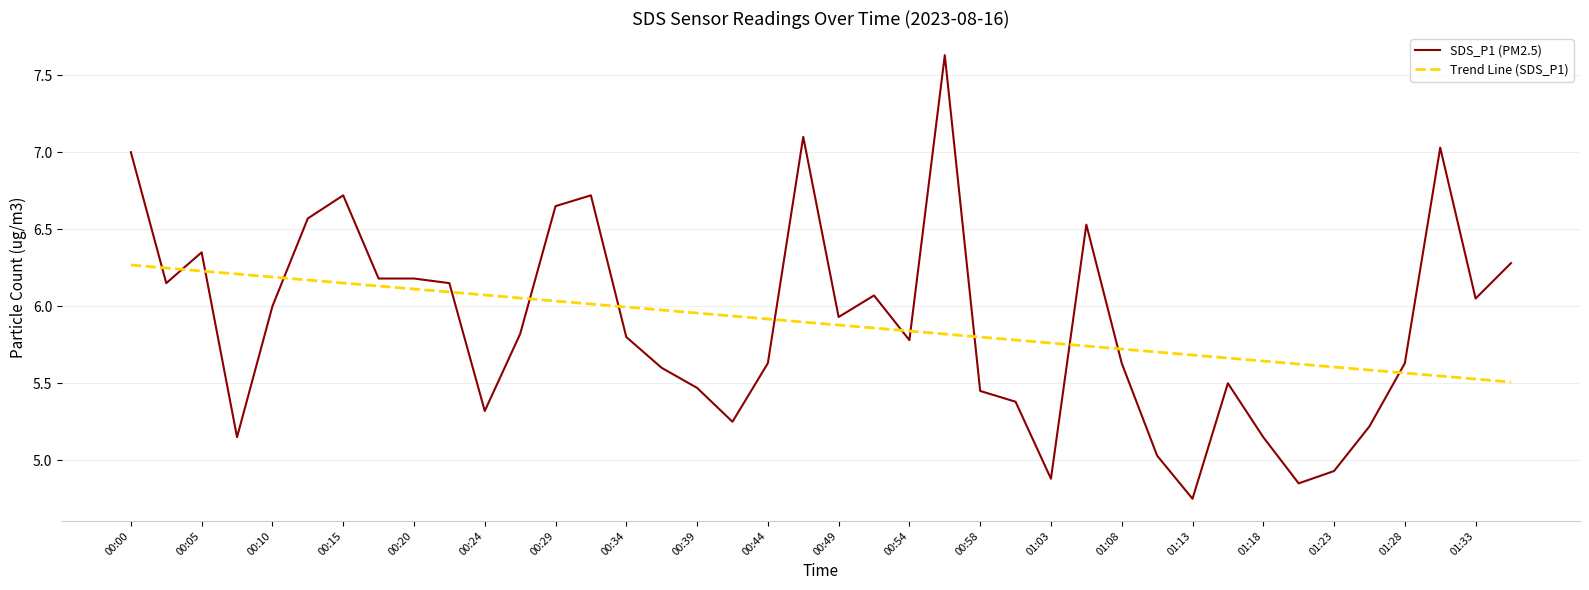

Which series has the largest range (max minus min)?

SDS_P1 (PM2.5)